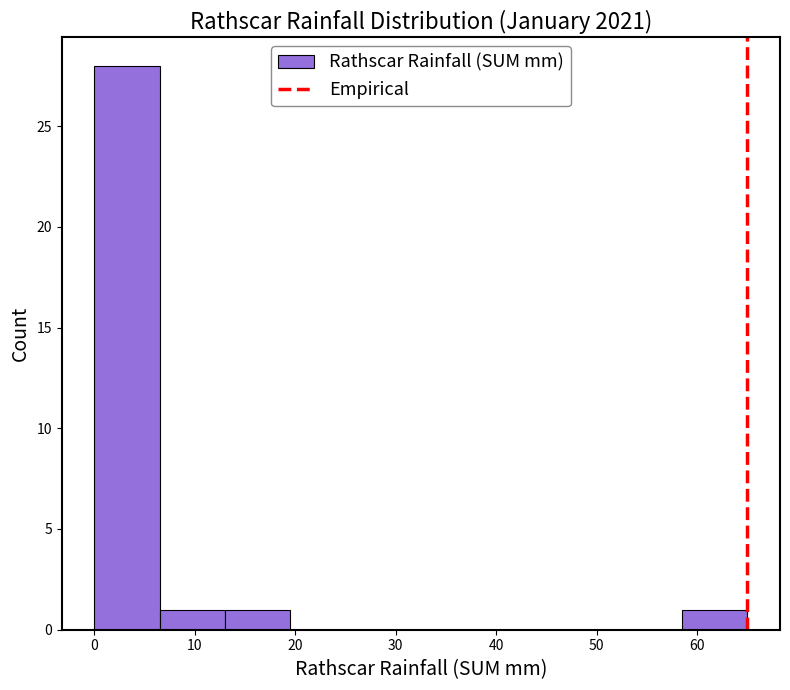

How tall is the bar that spans 58.5 to 65.0 on the x-axis? Neither the bar edges nor the heights are printed on the chart, so give them approximately, as read against the axes.

1